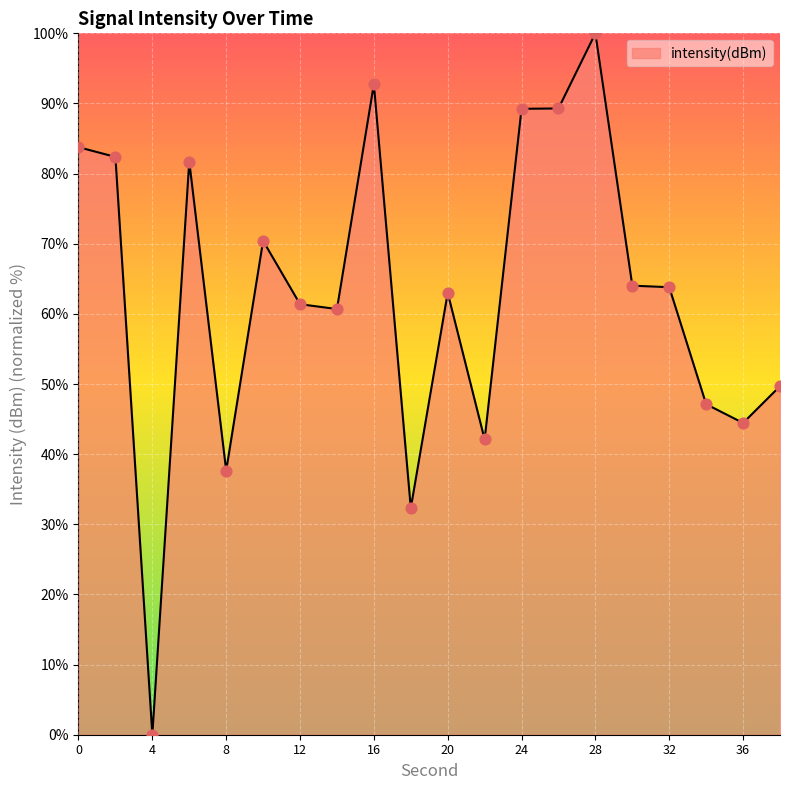

What is the greatest value displayed?

100.0